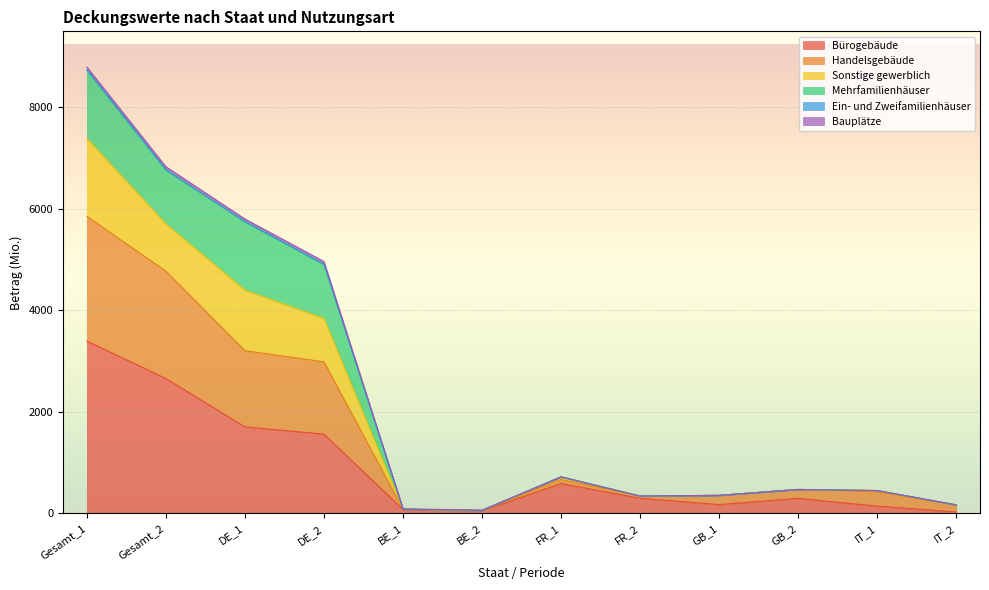

The value of Bürogebäude at Gesamt_1 is 6069.9. True or false?

False